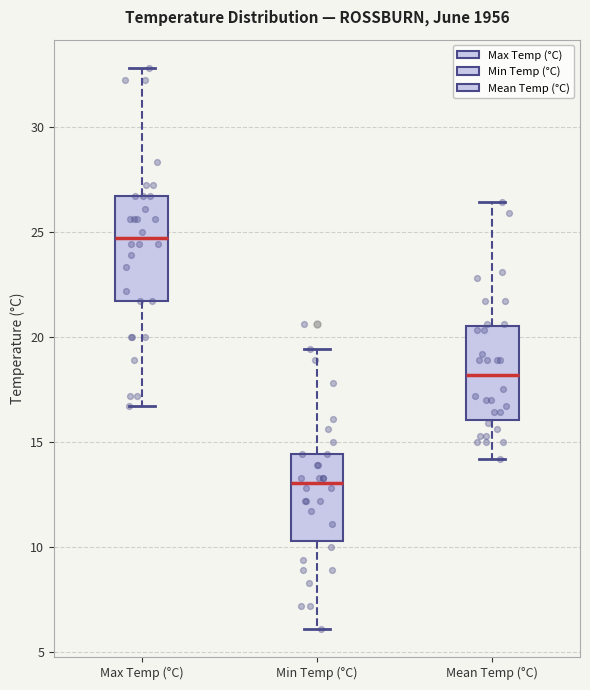

Where is the upper edge of the box for Mean Temp (°C) on the y-axis? The values are not printed on the chart, so give them approximately, as read against the axis.

20.5